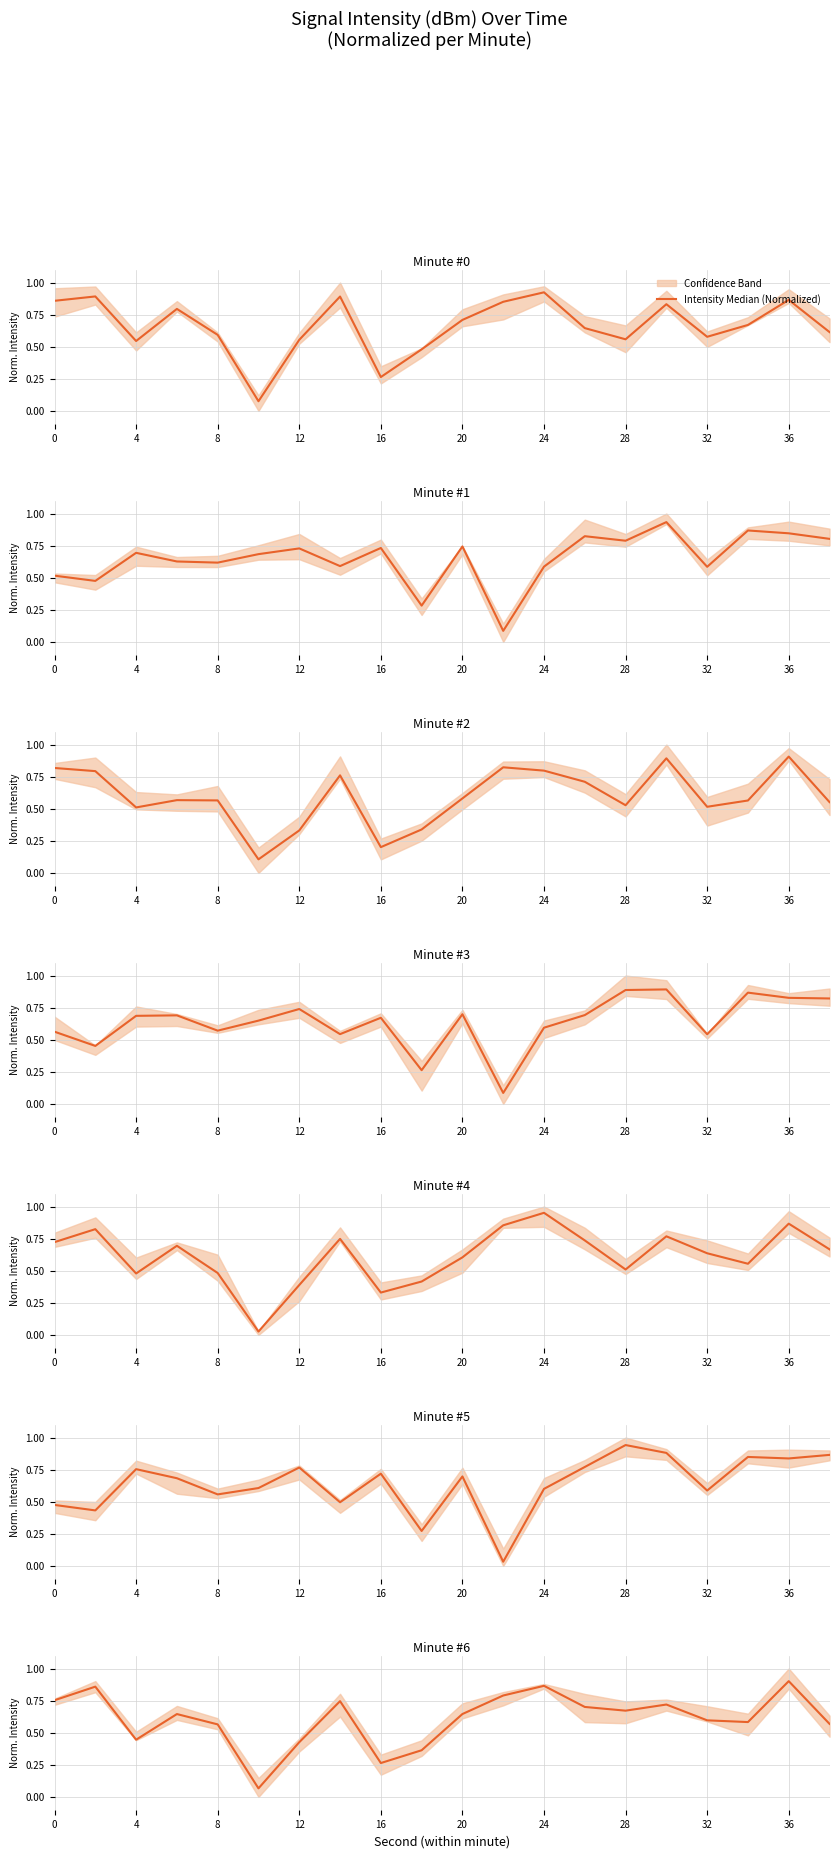

What is the average value?

0.6